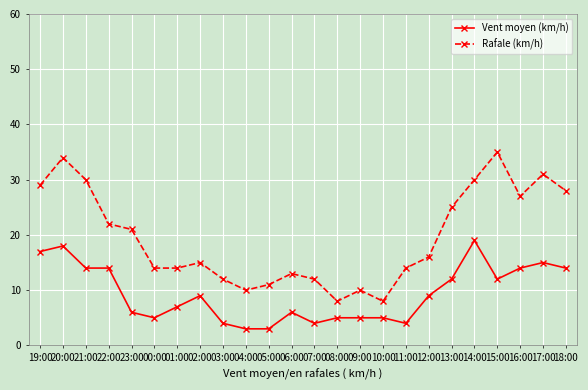

Which series changed the most between 11:00 and 14:00?

Rafale (km/h)